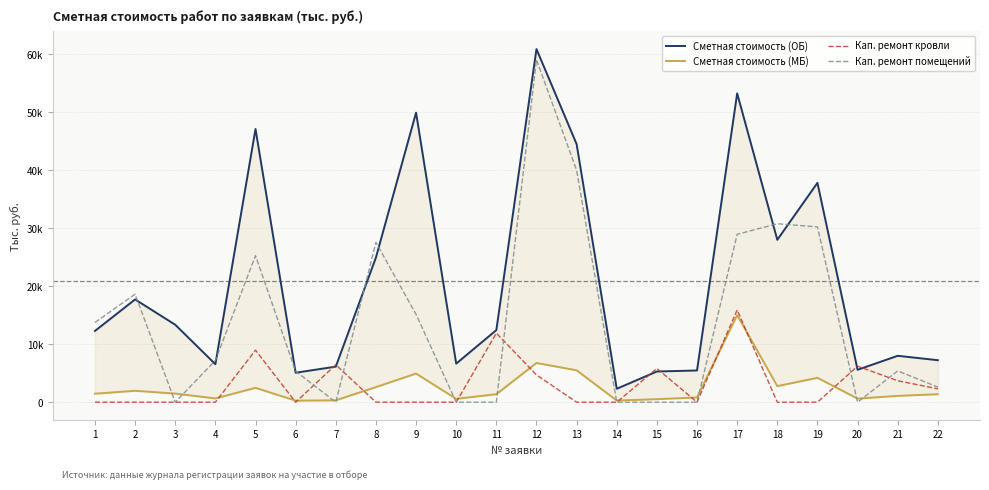

Is this an area chart (filled region under the line)?

No